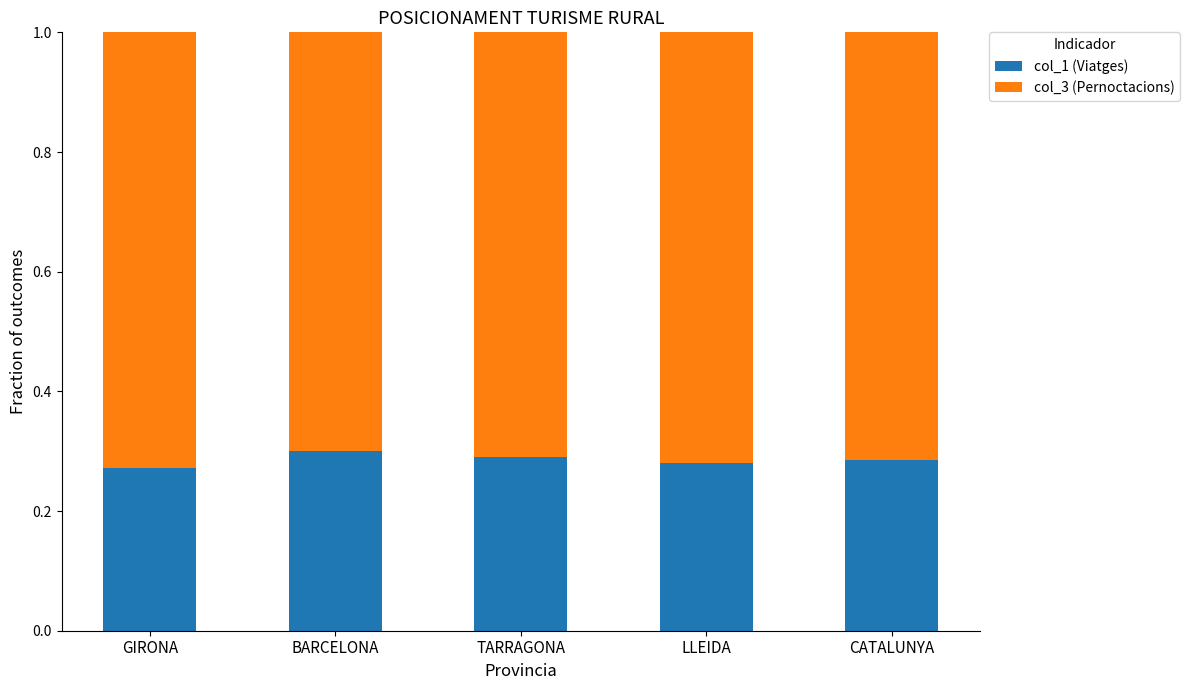

What is the total value across all series at LLEIDA?

1.0